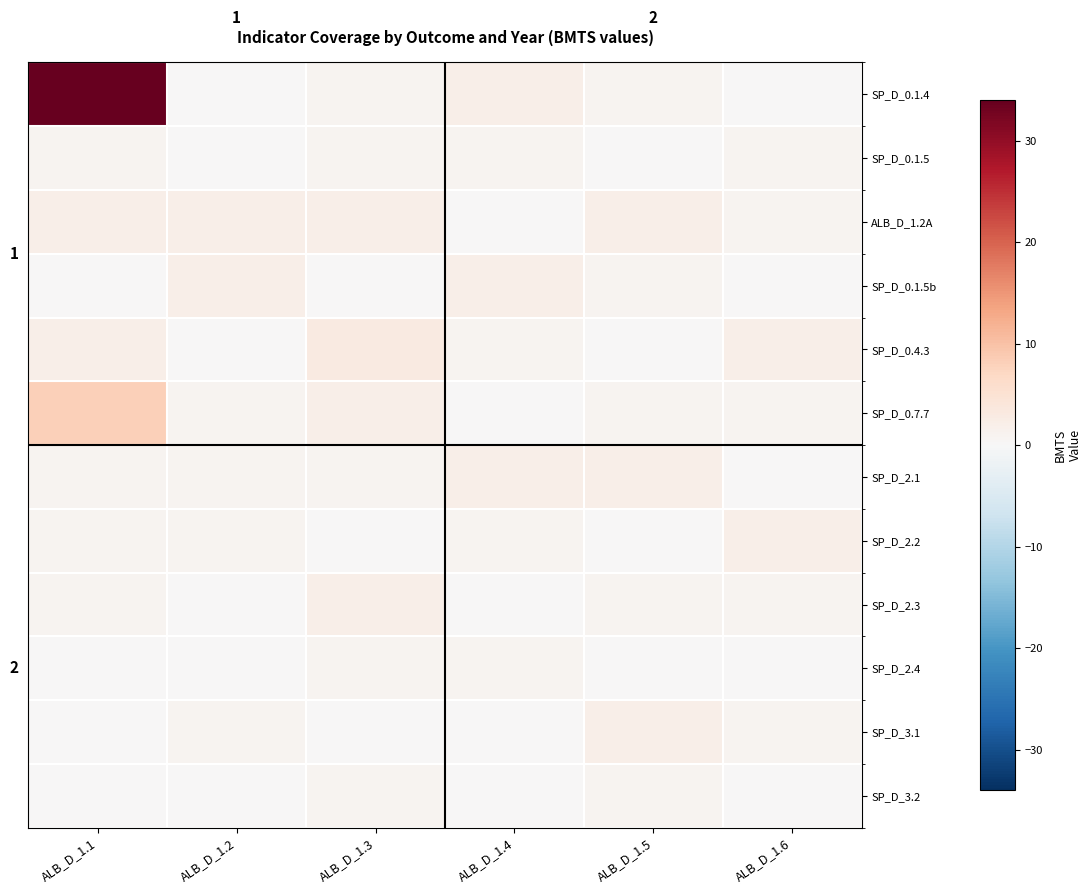

The value of SP_D_2.3 at ALB_D_1.3 is 2. True or false?

True